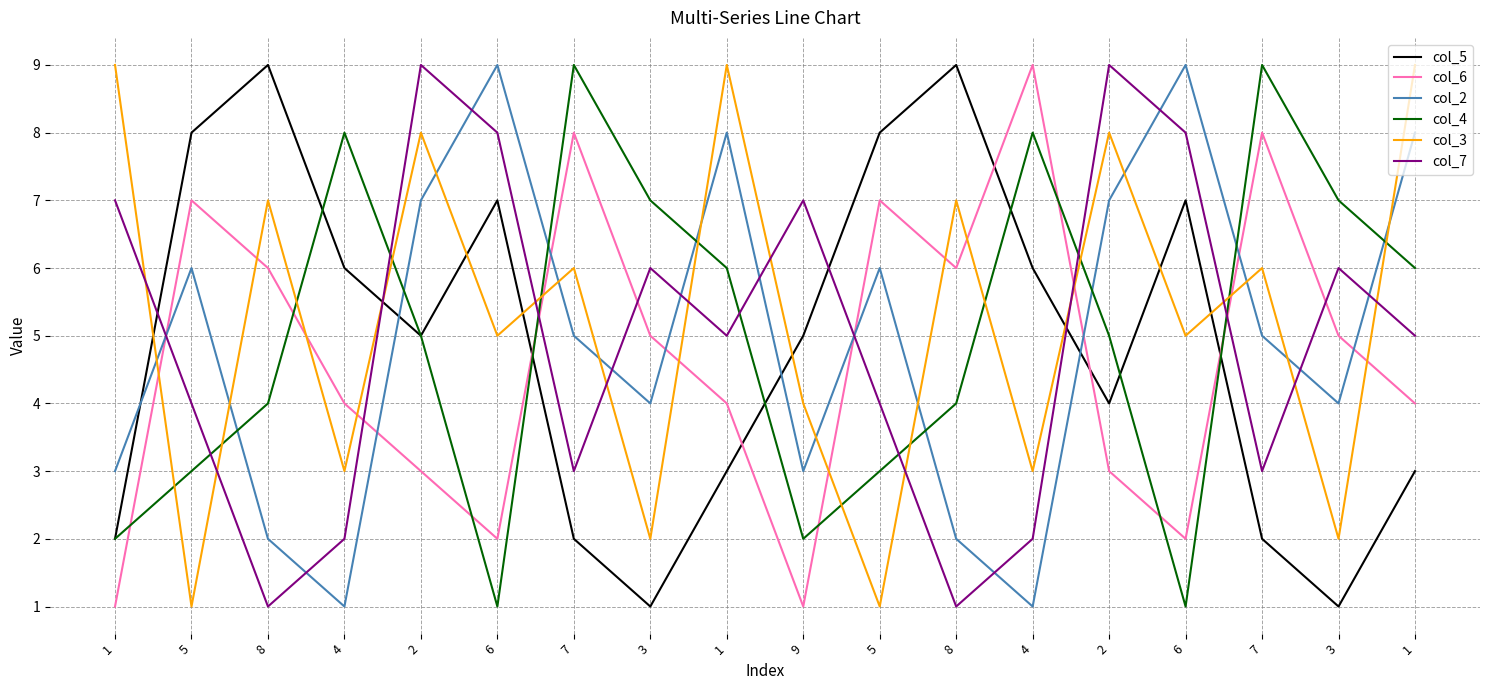

What is the highest value of the col_2 series?

9